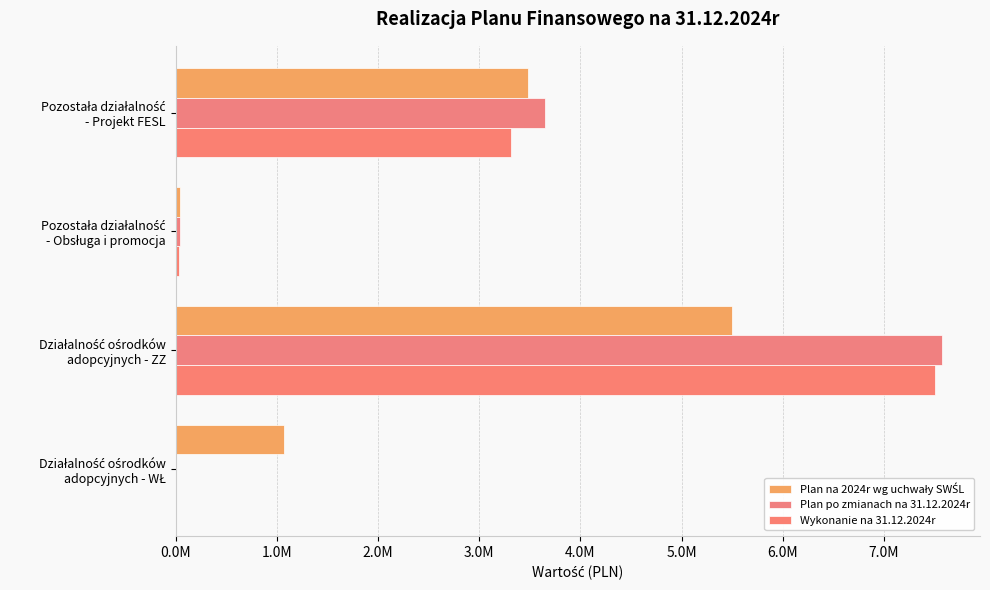

Rank the series by their average value, from highest to lowest.

Plan po zmianach na 31.12.2024r, Wykonanie na 31.12.2024r, Plan na 2024r wg uchwały SWŚL